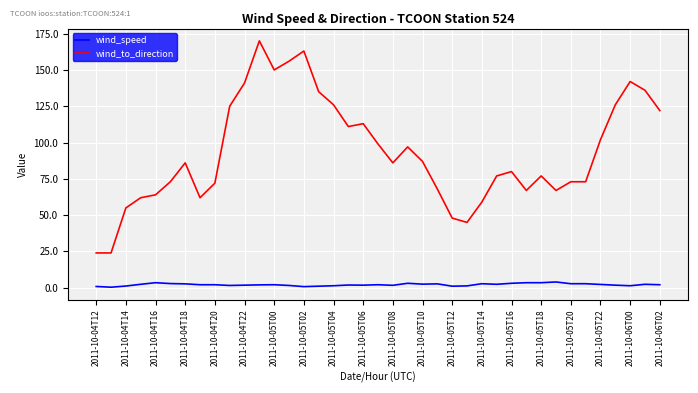

What is the minimum value for wind_to_direction?

24.0